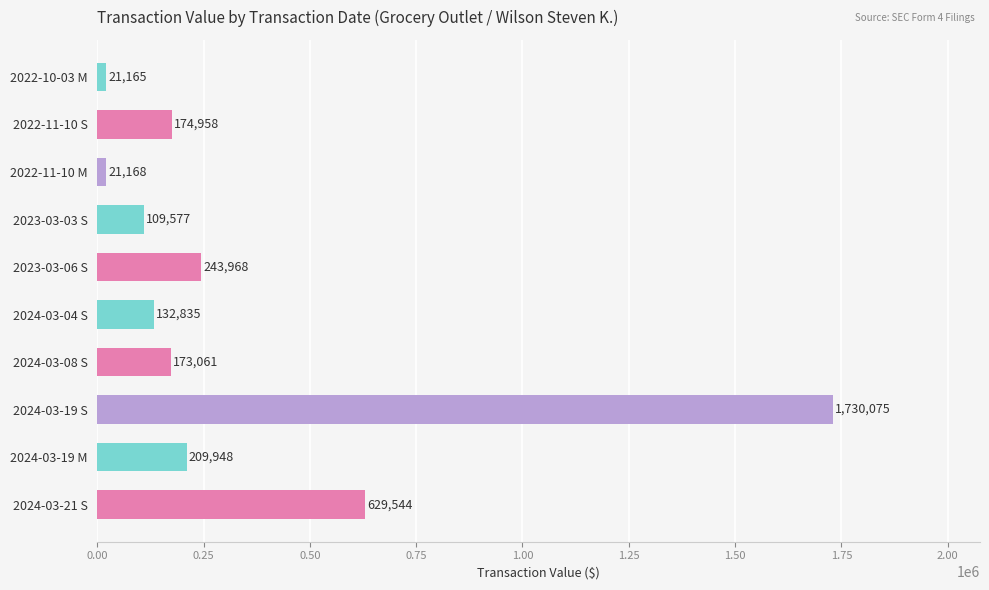

Does the chart contain any negative values?

No